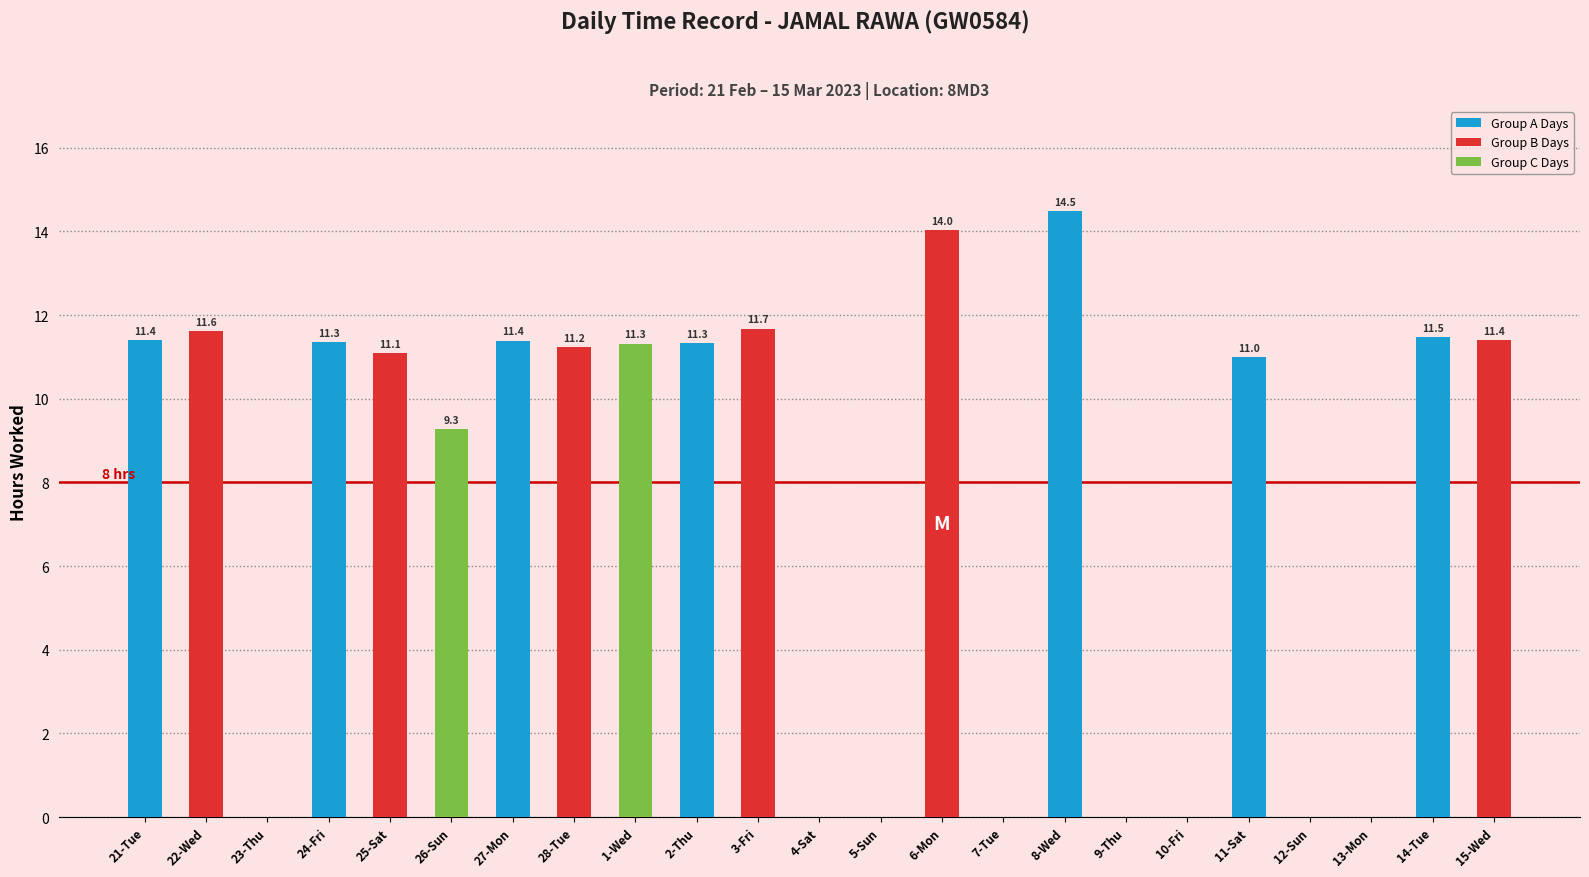

Does the chart contain stacked bars?

No